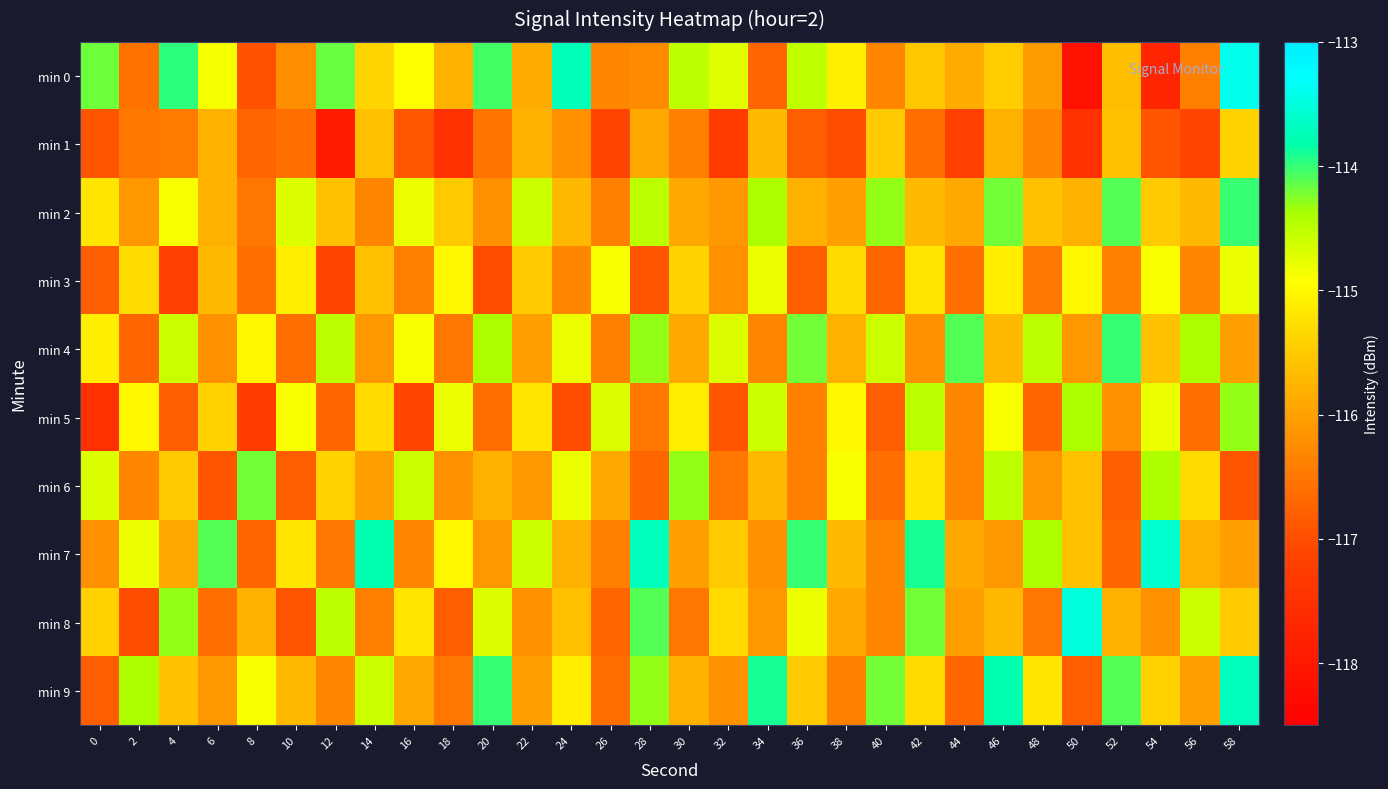

What is the spread (max minus min) of values at 58?

3.5